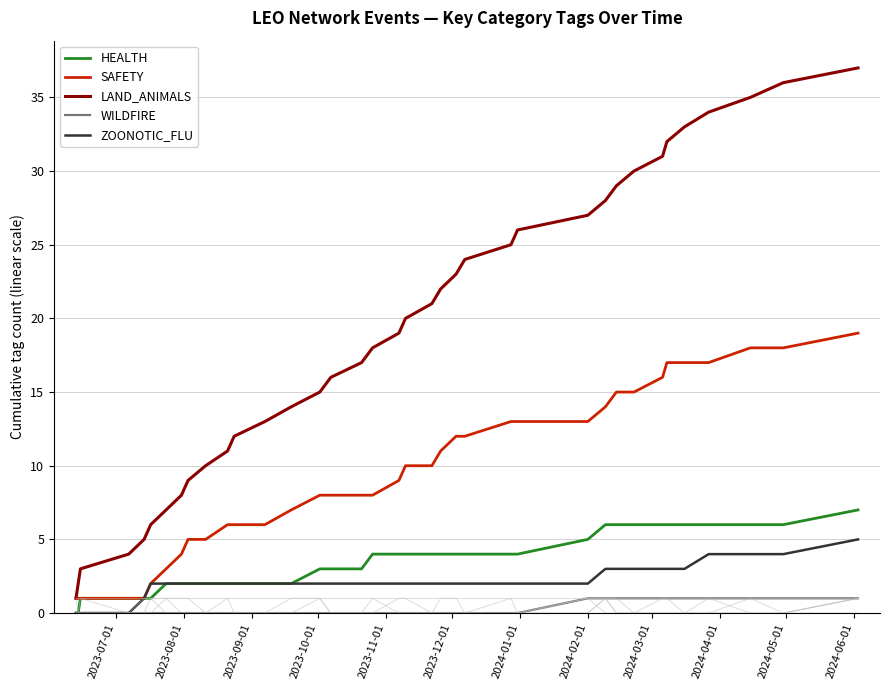

Which series has the largest total across all categories?

LAND_ANIMALS